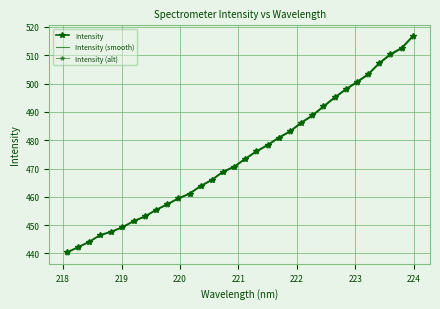

Reading left to right, list all the values displayed in this chart.

Intensity: 440.4	442.2	444.1	446.5	447.7	449.3	451.5	453.1	455.4	457.4	459.5	461.2	463.9	466.0	468.9	470.7	473.5	476.1	478.4	481.0	483.2	486.2	488.8	492.0	495.1	498.0	500.6	503.3	507.3	510.4	512.6	516.7
Intensity (smooth): 440.2	442.1	443.9	446.4	447.5	449.2	451.3	452.9	455.2	457.2	459.3	461.0	463.7	465.8	468.7	470.5	473.3	475.9	478.1	480.7	483.0	486.0	488.6	491.7	494.9	497.8	500.4	503.1	507.0	510.1	512.3	516.5
Intensity (alt): 440.2	442.1	444.0	446.4	447.6	449.2	451.3	453.0	455.3	457.2	459.3	461.0	463.7	465.9	468.7	470.5	473.3	475.9	478.1	480.7	482.9	486.0	488.5	491.7	494.9	497.7	500.3	503.0	507.0	510.1	512.3	516.4